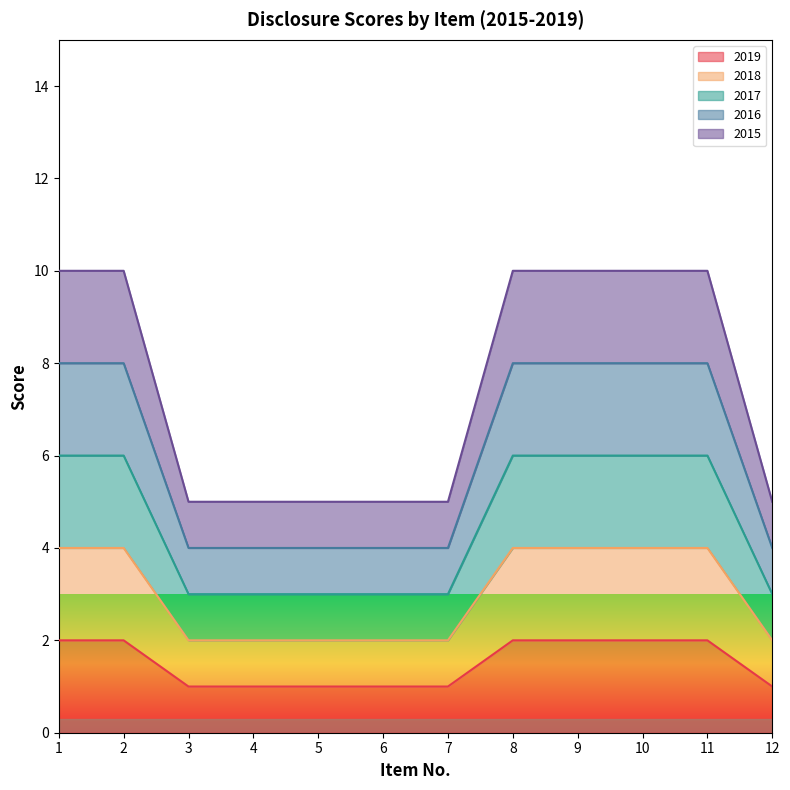

Does the chart display data point markers on the line(s)?

No